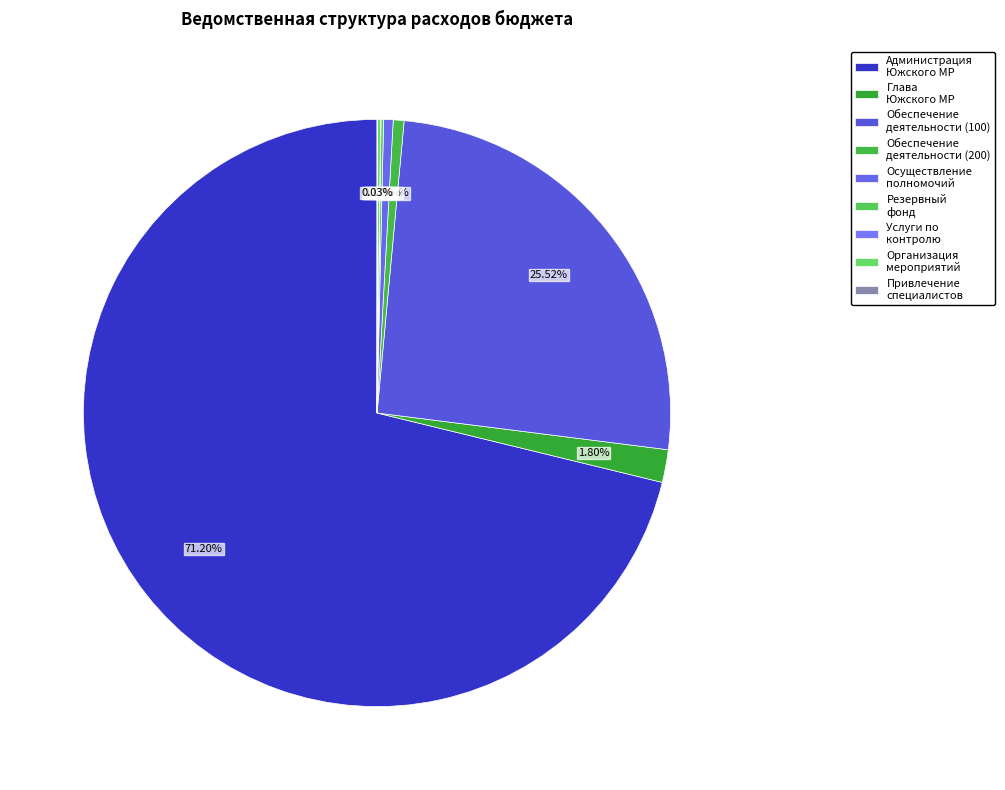

How many segments does this pie chart have?

9